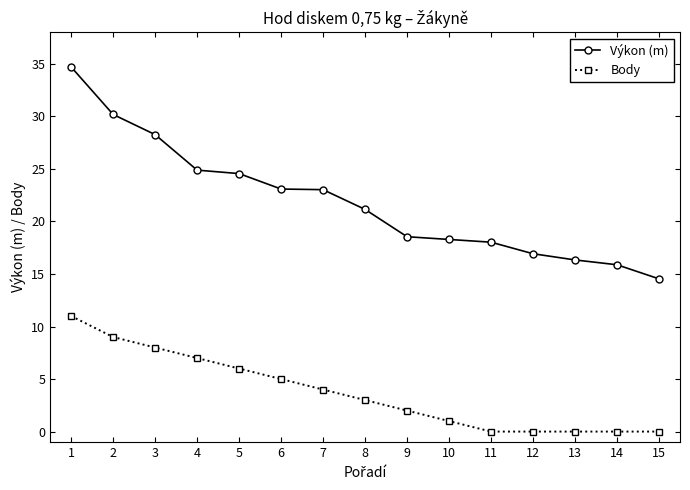

What is the difference between the second highest and second lowest values in the Body series?

9.0